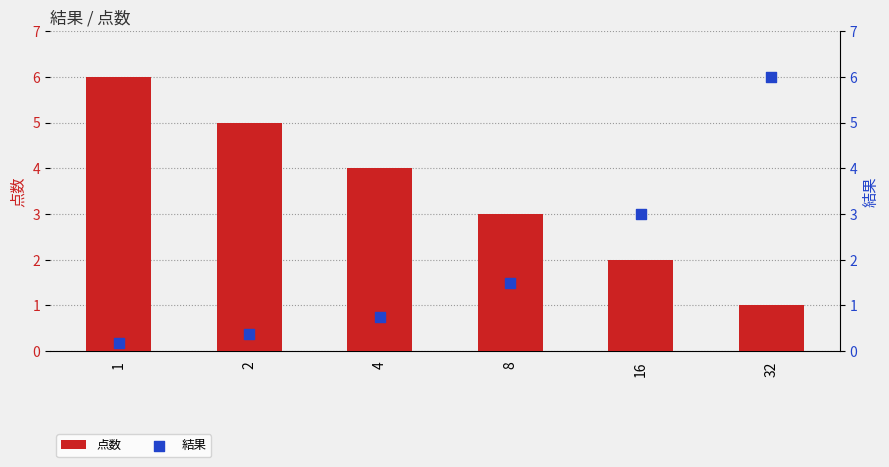

Which series contains the highest Y value?

点数